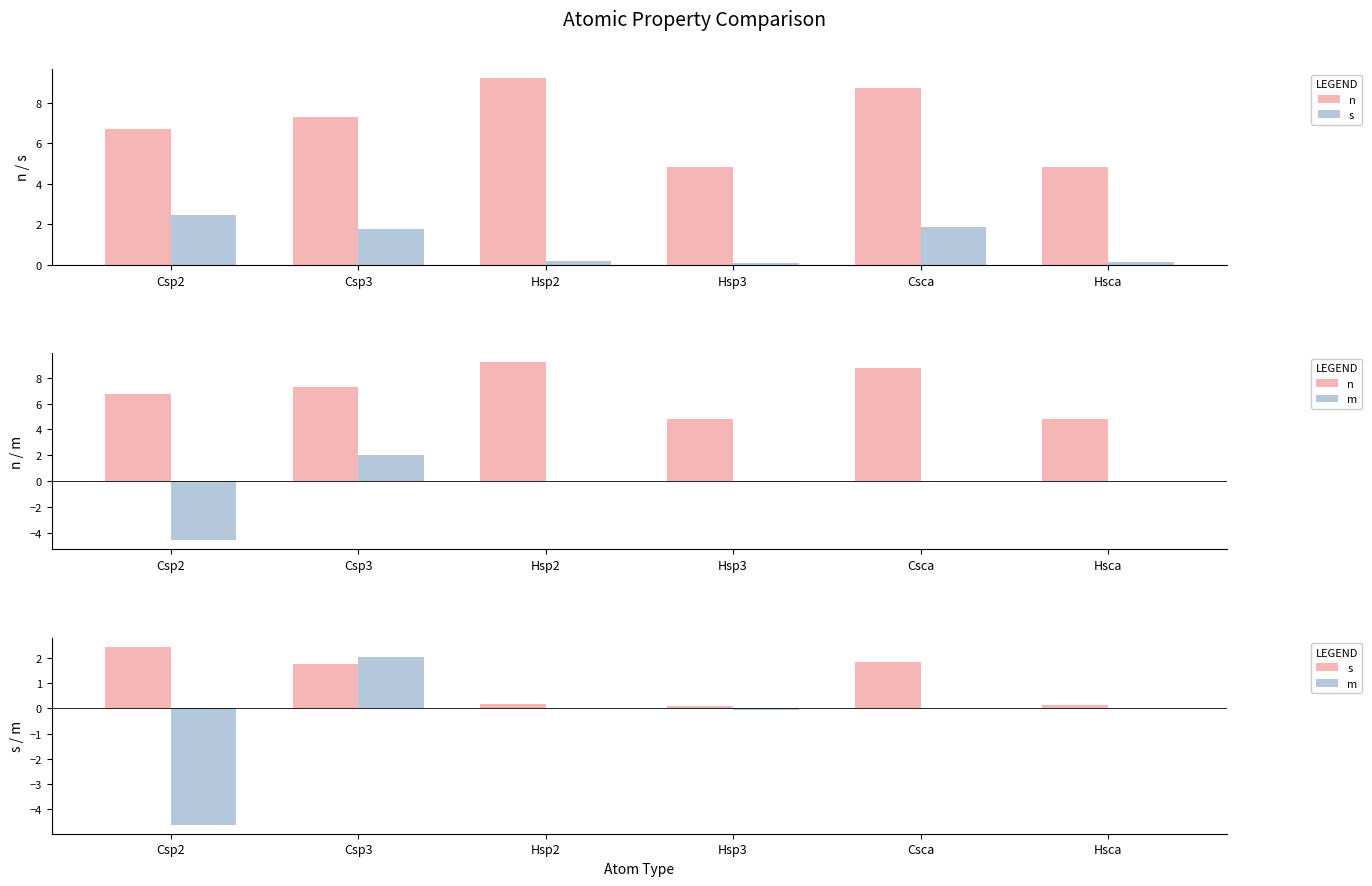

What is the sum of the n values at Csca and Hsp2?

17.9